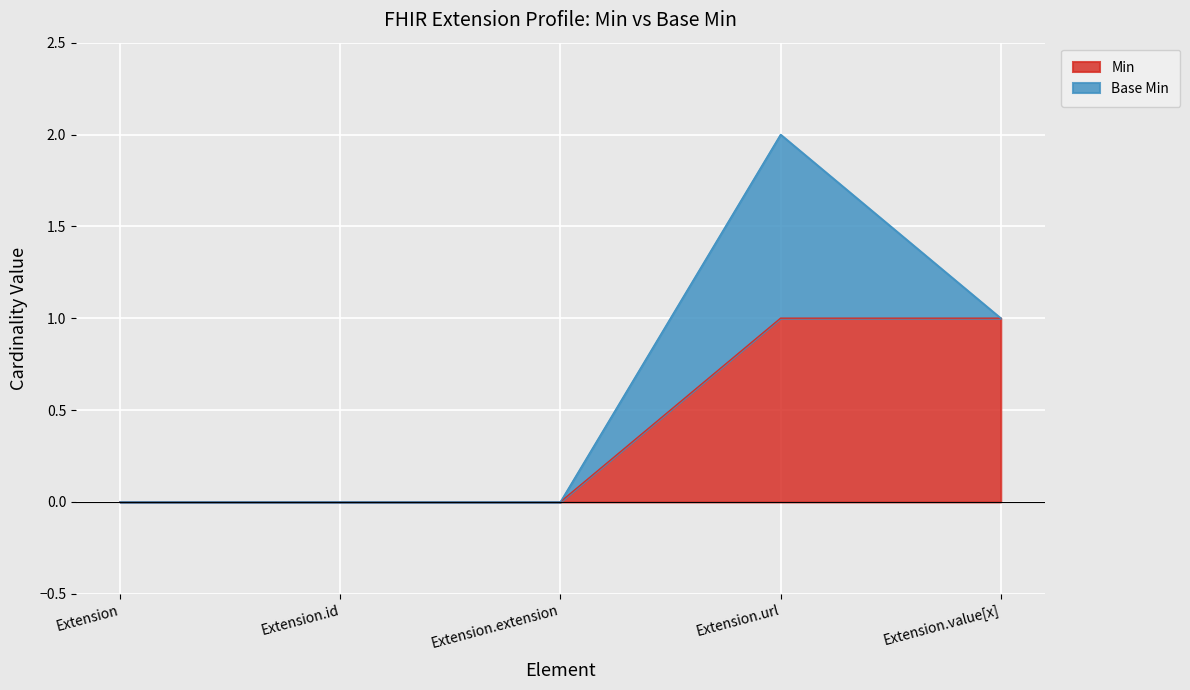

What is the sum of all values?

2